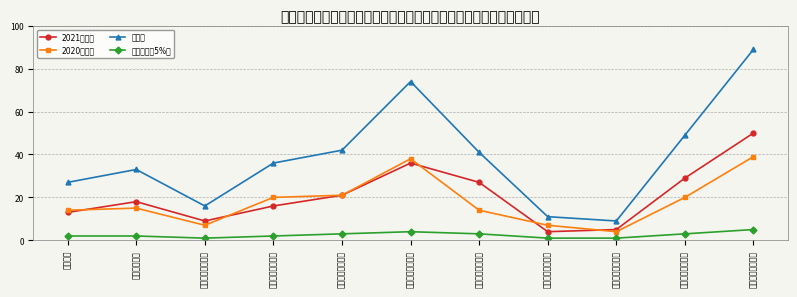

Which series has the largest total across all categories?

总人数